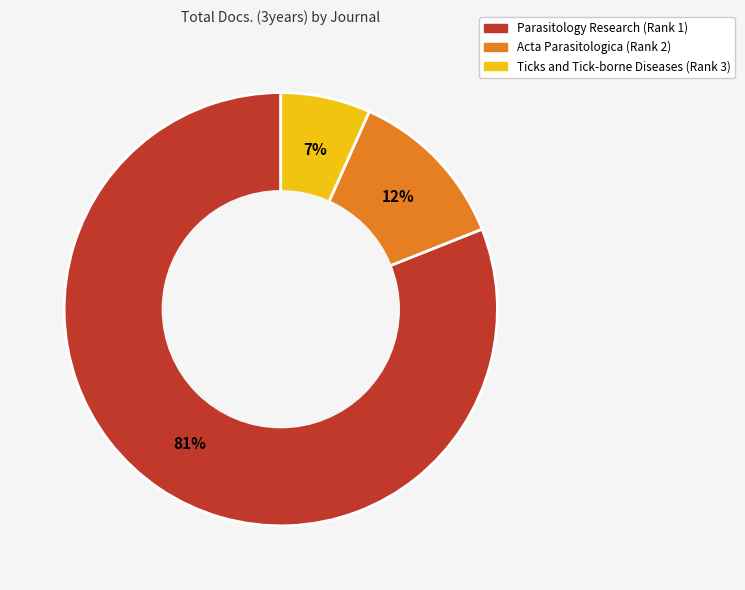

Which category has the biggest portion of the pie?

Parasitology Research (Rank 1)